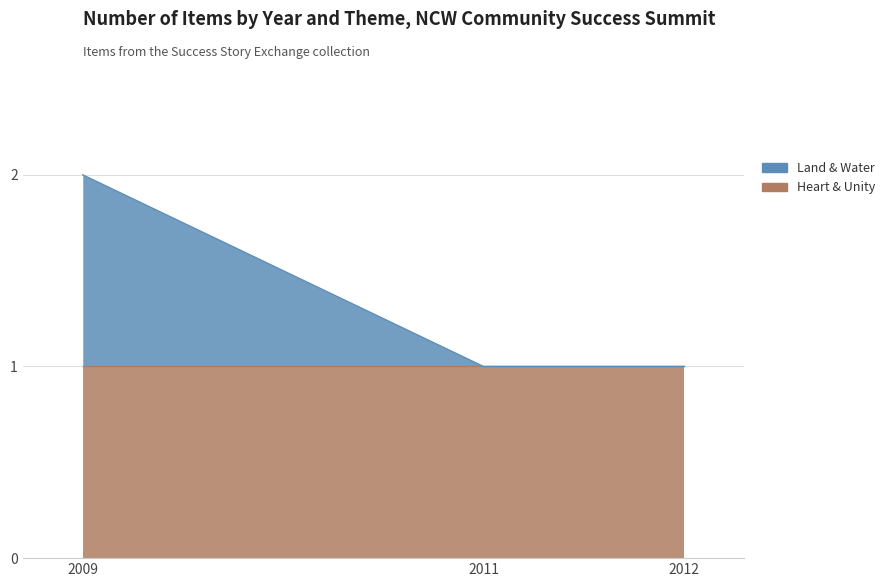

How many intersections are there between Heart & Unity and Land & Water?

2